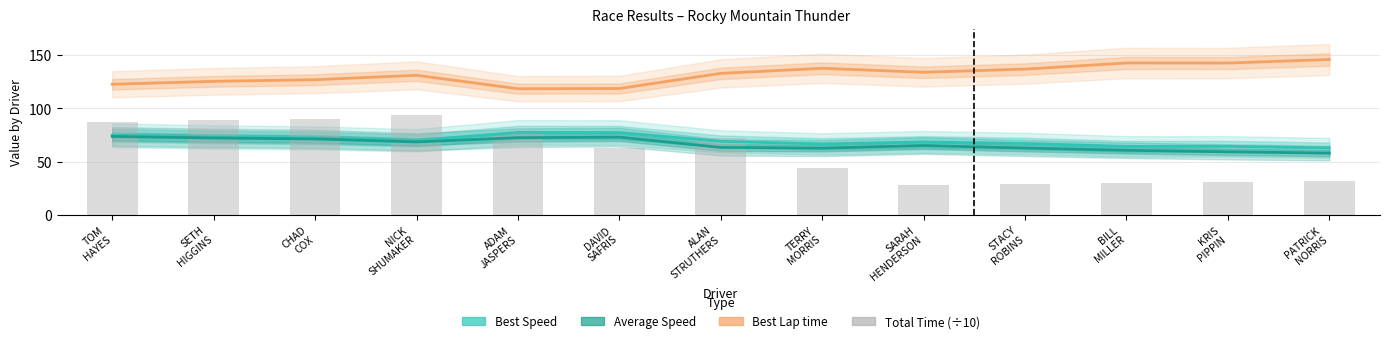

What is the label of the 10th bar from the left?

STACY
ROBINS